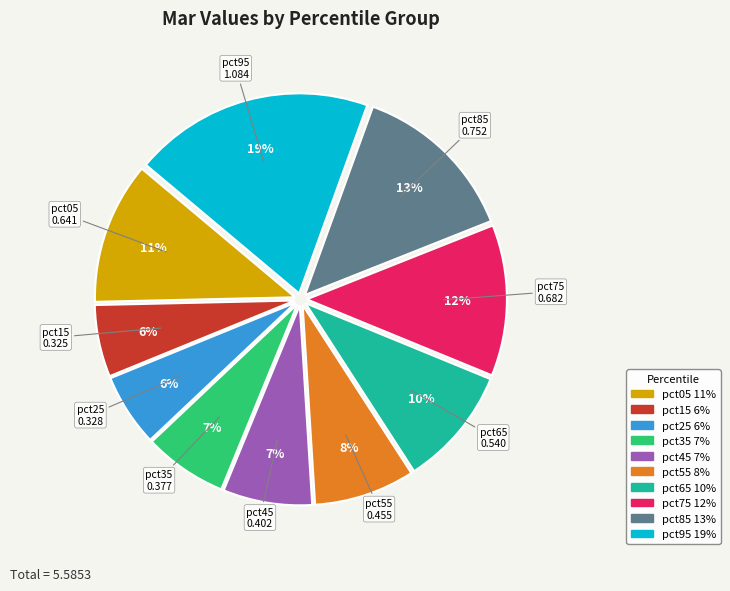

Does any single category account for the majority?

No